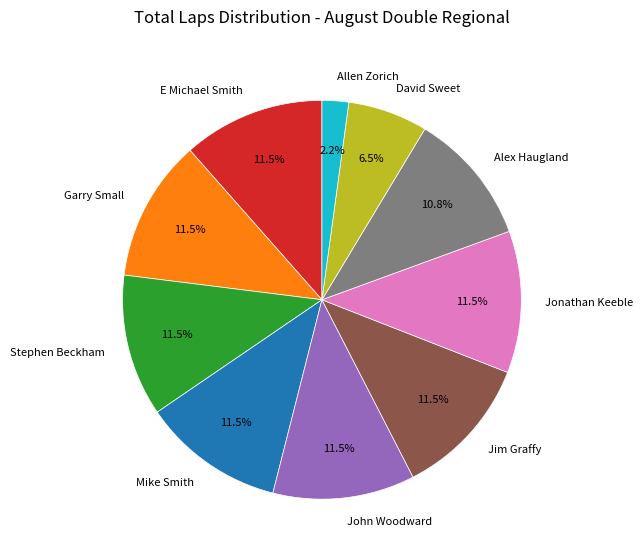

How many slices are in this pie chart?

10